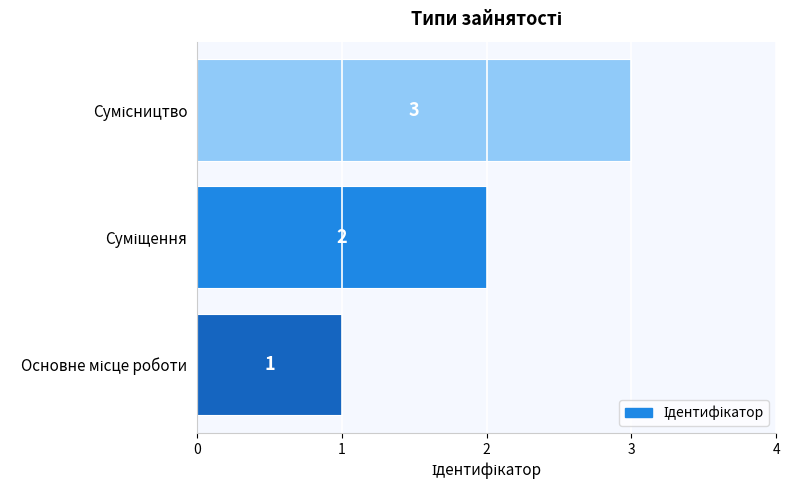

What is the sum of all values?

6